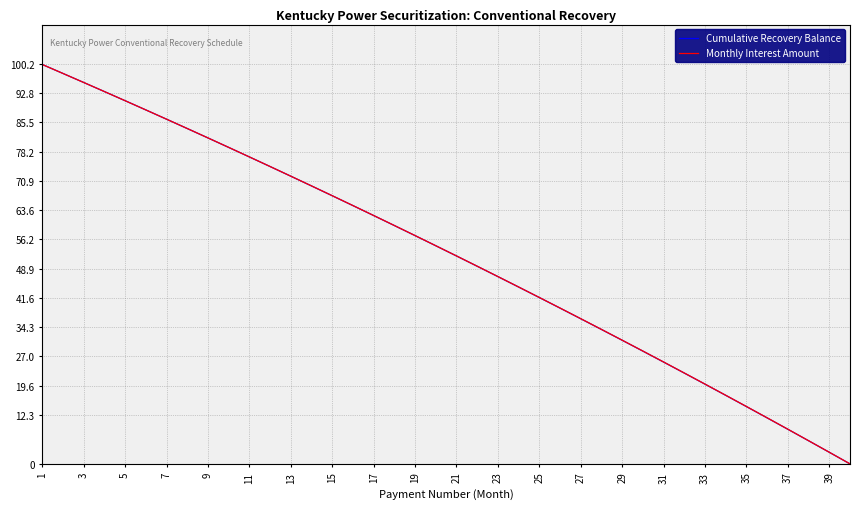

What is the maximum value for Monthly Interest Amount?

100.0